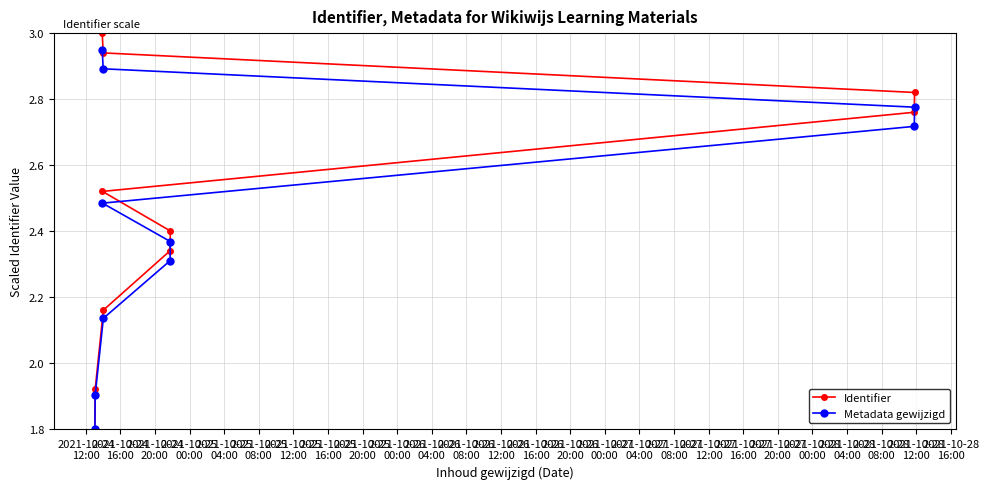

At how many categories does at least one series exceed 2?

8